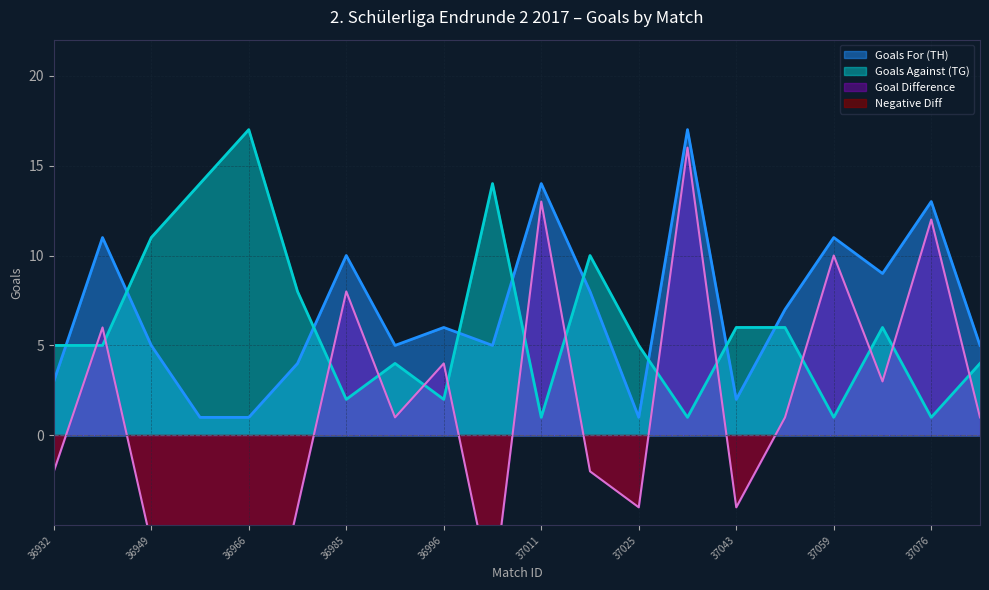

Reading left to right, transcribe all the data shown in this chart.

Miners Oberhausen I: 3	11	5	1	1	4	10	5	6	5	14	8	1	17	2	7	11	9	13	5
Goals Against (TG): 5	5	11	14	17	8	2	4	2	14	1	10	5	1	6	6	1	6	1	4